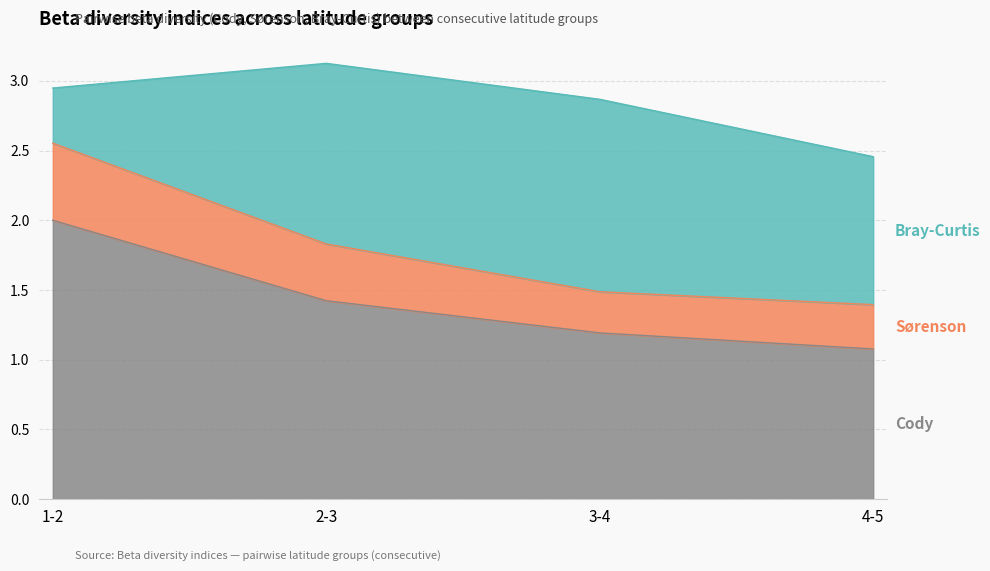

At which label does Cody reach its minimum?

4-5